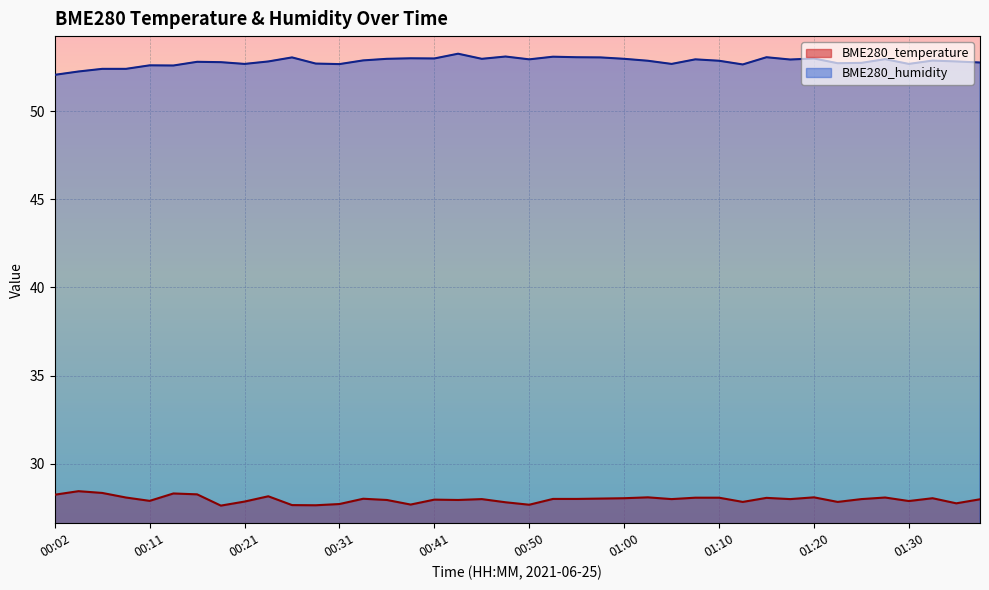

In BME280_humidity, how many points are higher than both neighbors (excluding endpoints)?

12